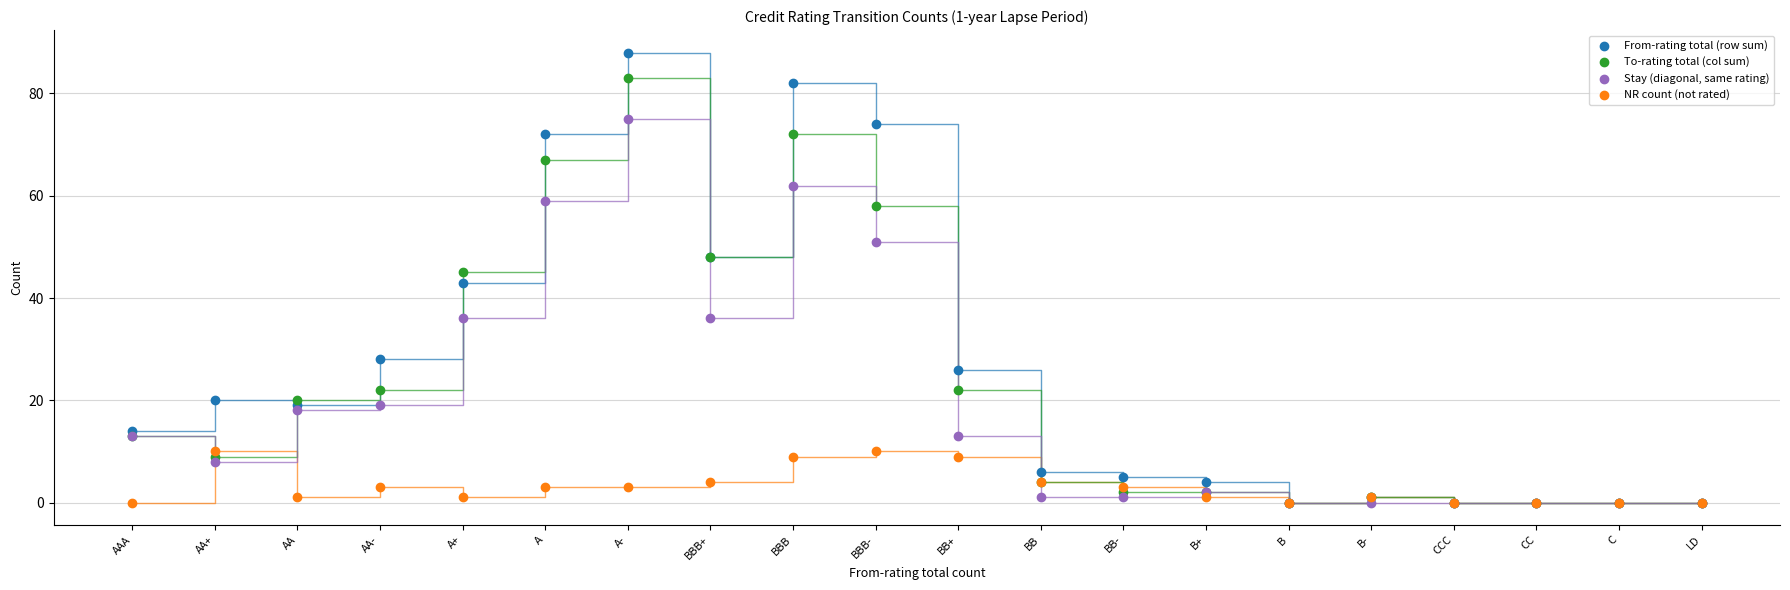

In the To-rating total (col sum) series, what Y value is closest to 41?

45